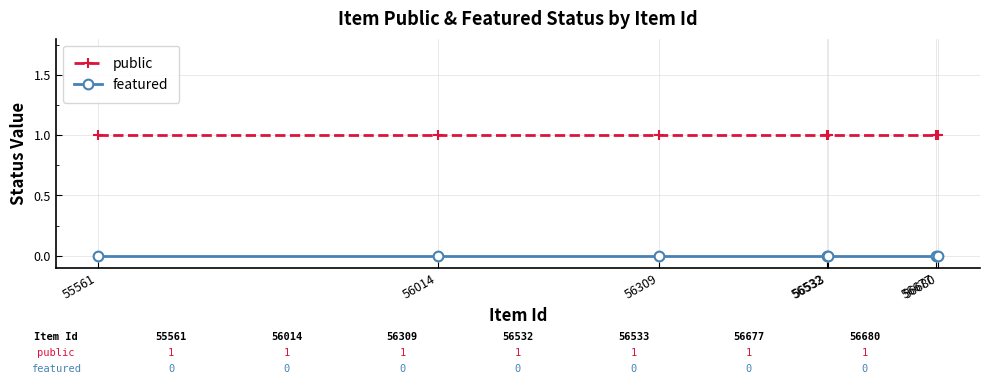

Is the value of featured at 55561 greater than the value of public at 56309?

No